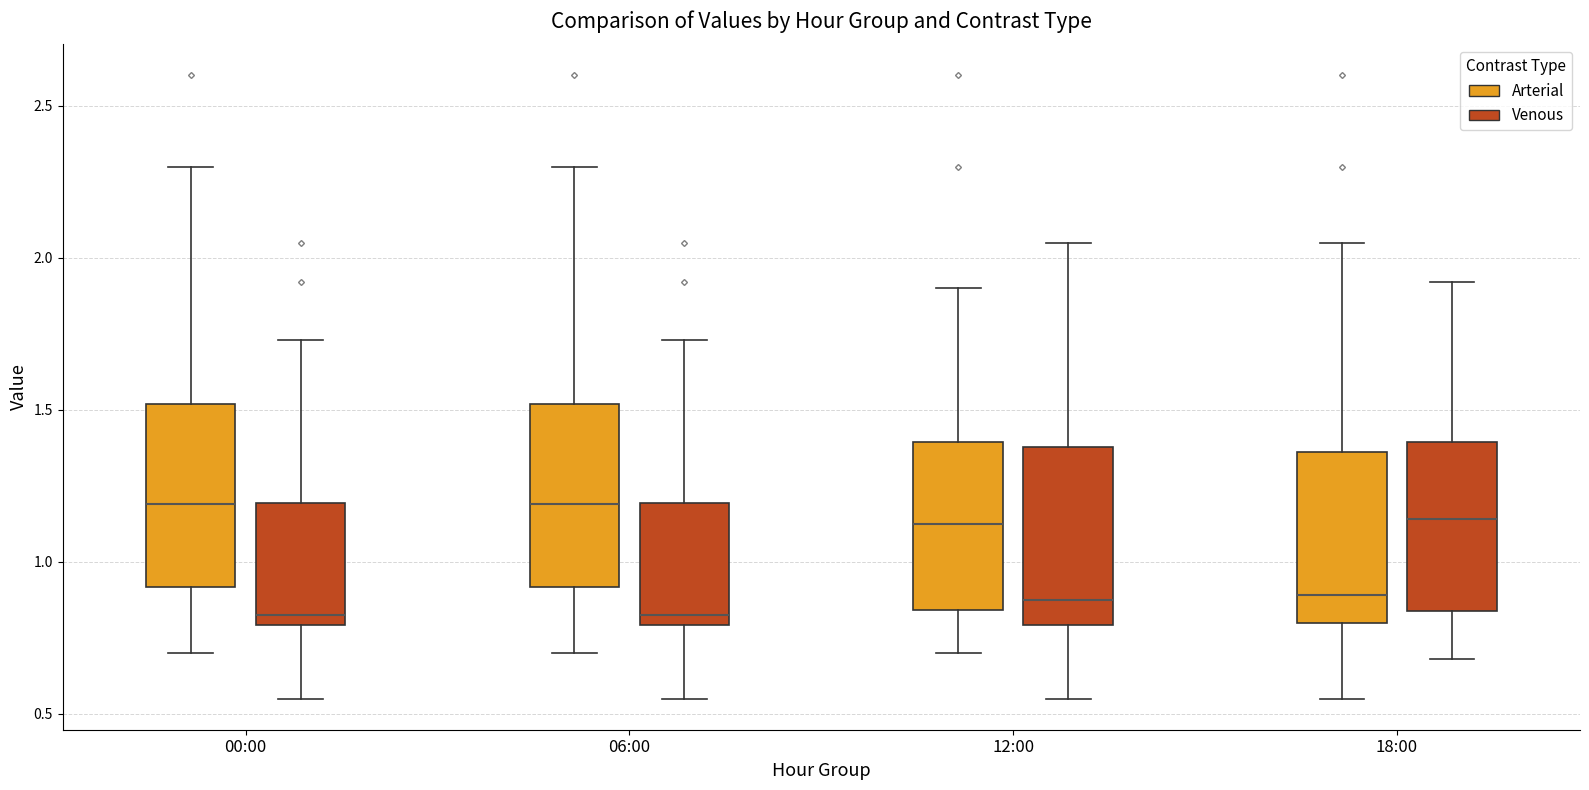

Reading left to right, read every box against the y-axis: the position of its median line, the range the box covers, and the ends of its whiskers. The values are not printed on the chart, so give them approximately, as read against the axis.

00:00 (Arterial): median 1.20, box 0.90 to 1.50, whiskers 0.70 to 2.30
00:00 (Venous): median 0.85, box 0.80 to 1.20, whiskers 0.55 to 1.75
06:00 (Arterial): median 1.20, box 0.90 to 1.50, whiskers 0.70 to 2.30
06:00 (Venous): median 0.85, box 0.80 to 1.20, whiskers 0.55 to 1.75
12:00 (Arterial): median 1.15, box 0.85 to 1.40, whiskers 0.70 to 1.90
12:00 (Venous): median 0.90, box 0.80 to 1.40, whiskers 0.55 to 2.05
18:00 (Arterial): median 0.90, box 0.80 to 1.35, whiskers 0.55 to 2.05
18:00 (Venous): median 1.15, box 0.85 to 1.40, whiskers 0.70 to 1.90